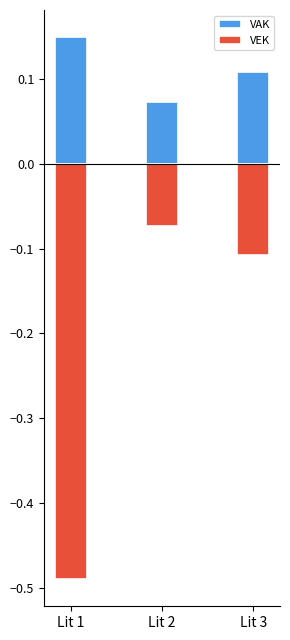

Is it true that VEK equals -0.1 at Lit 3?

True